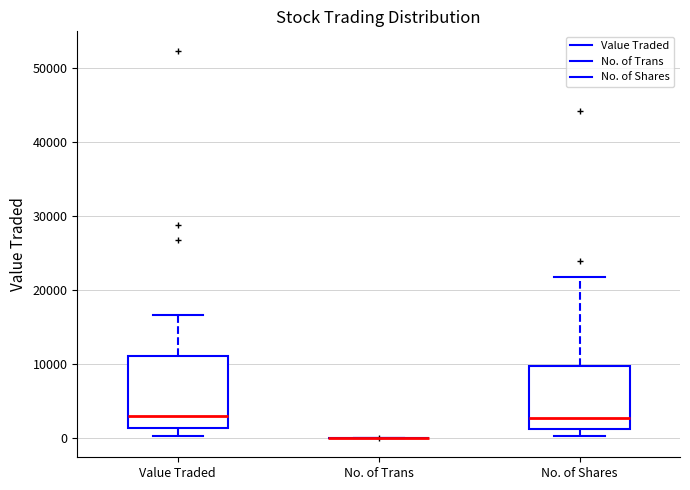

Which box is the tallest, from its lower edge to its upper edge?

Value Traded